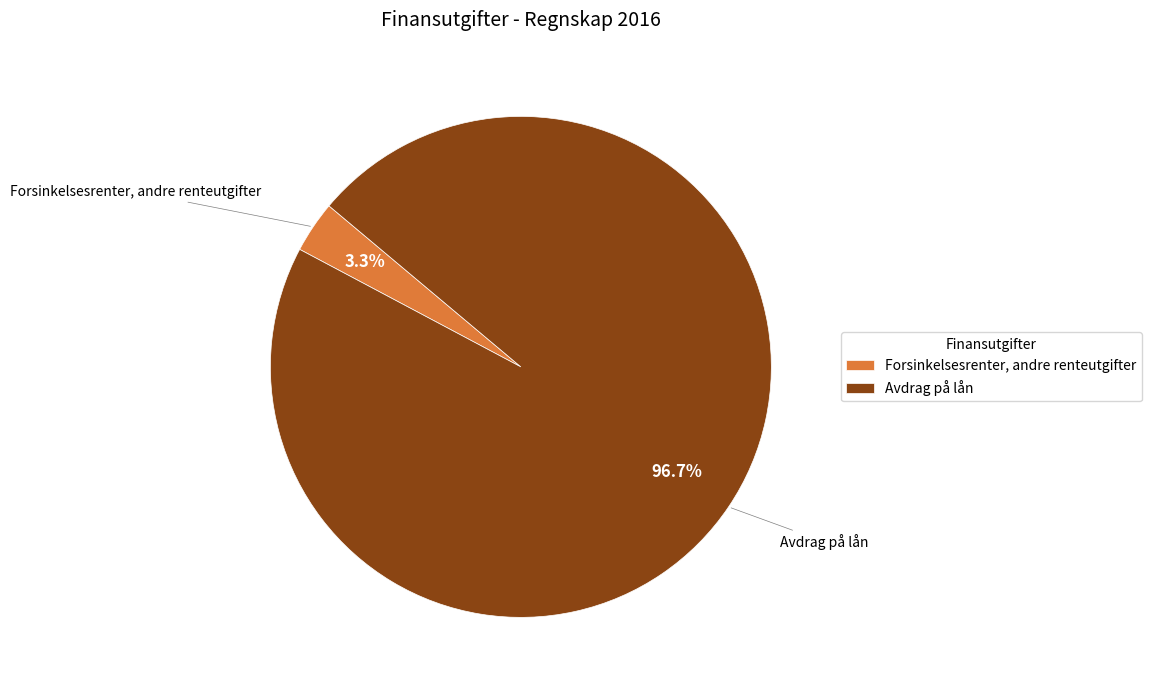

Does Avdrag på lån account for over 50% of the chart?

Yes